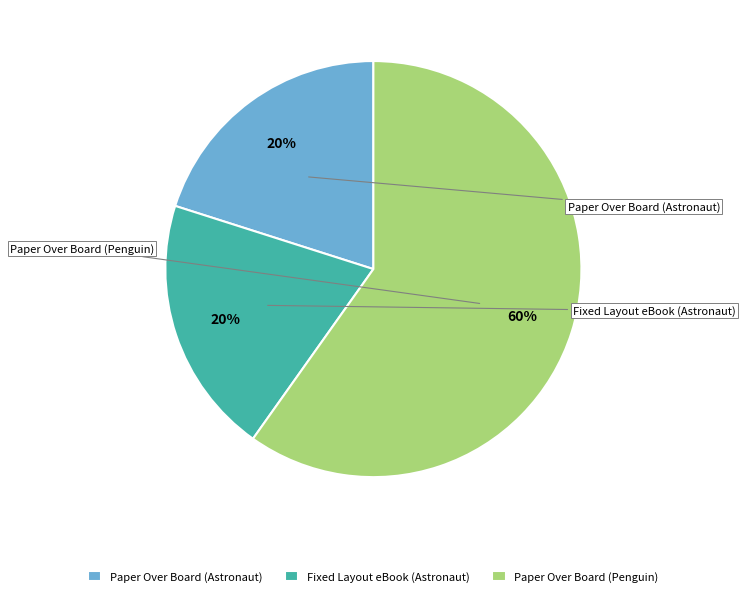

To the nearest percent, what portion does Fixed Layout eBook (Astronaut) represent?

20%